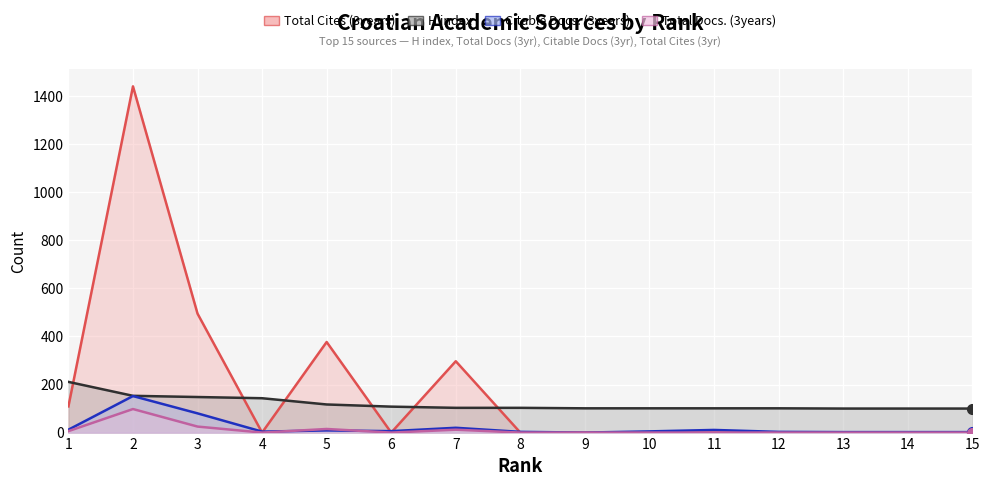

Which has a higher value, 3 or 5?

3